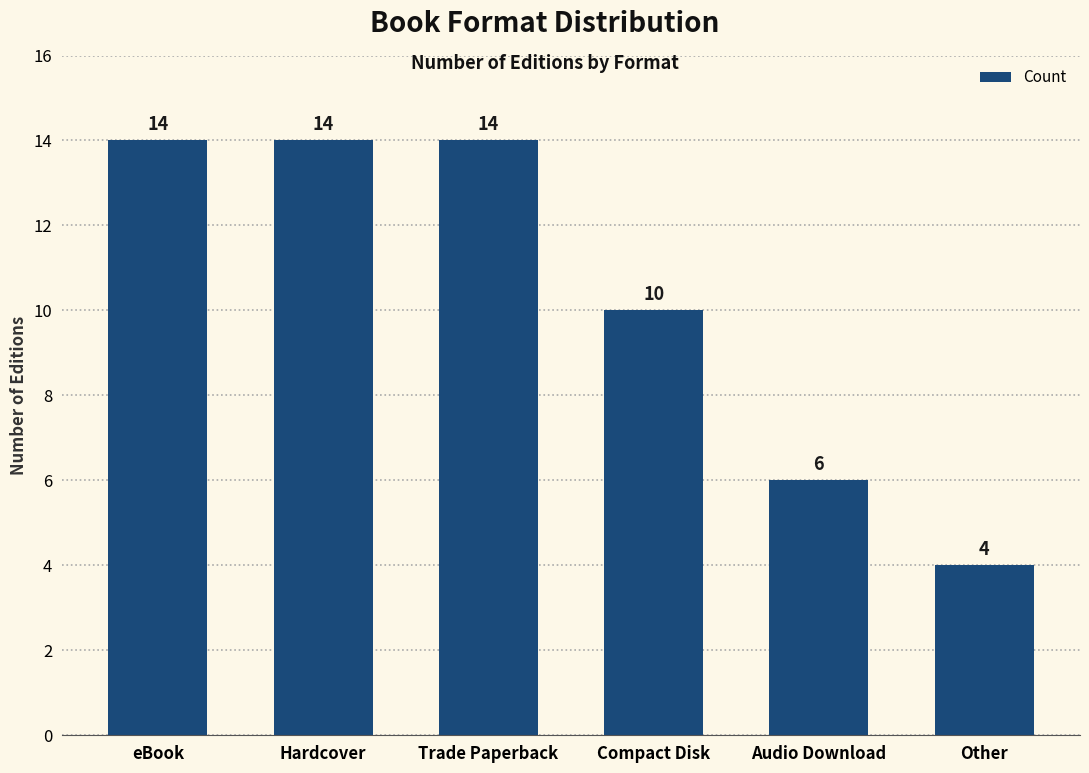

Are the bars horizontal?

No